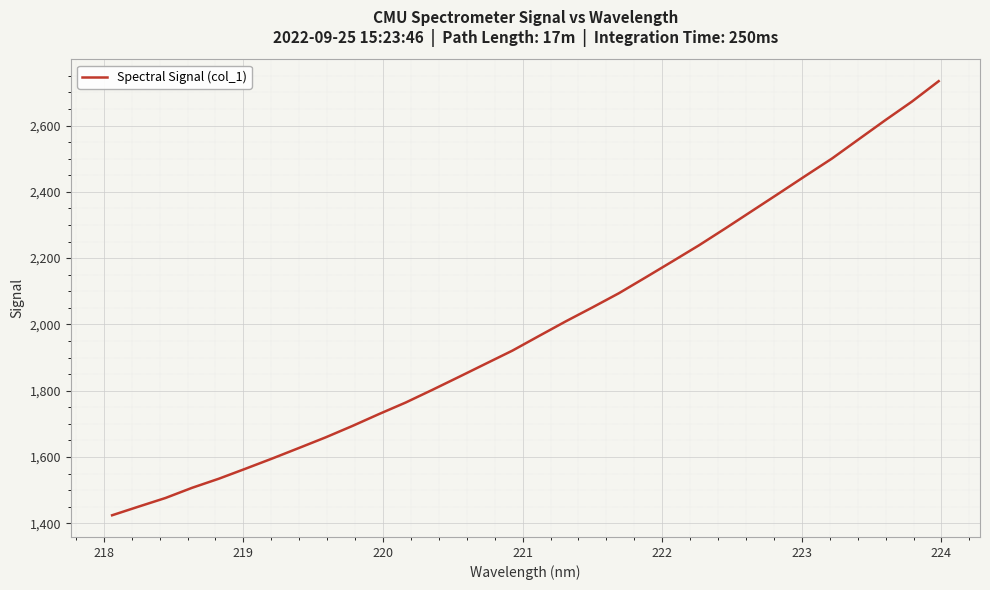

What is the greatest value displayed?

2733.9